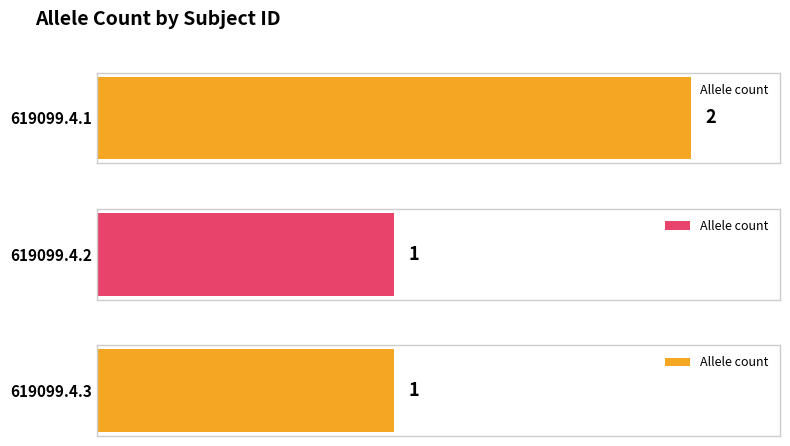

Rank the categories by value from lowest to highest.

619099.4.2, 619099.4.3, 619099.4.1